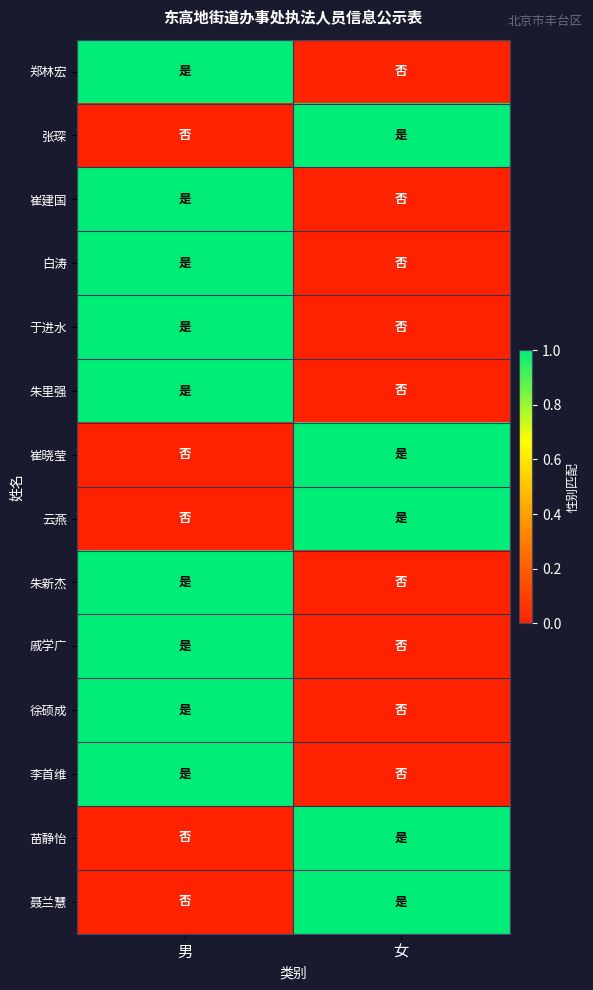

What is the spread (max minus min) of values at 男?

1